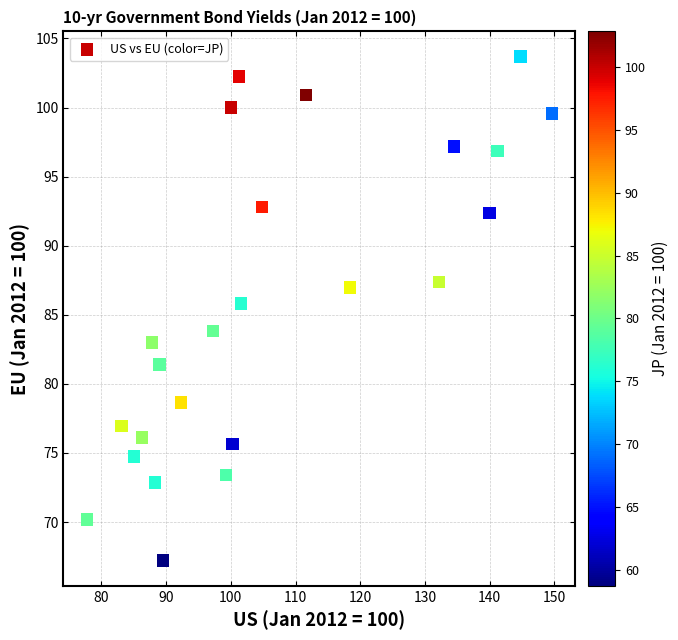

What is the range of X values (max minus min)?

71.9